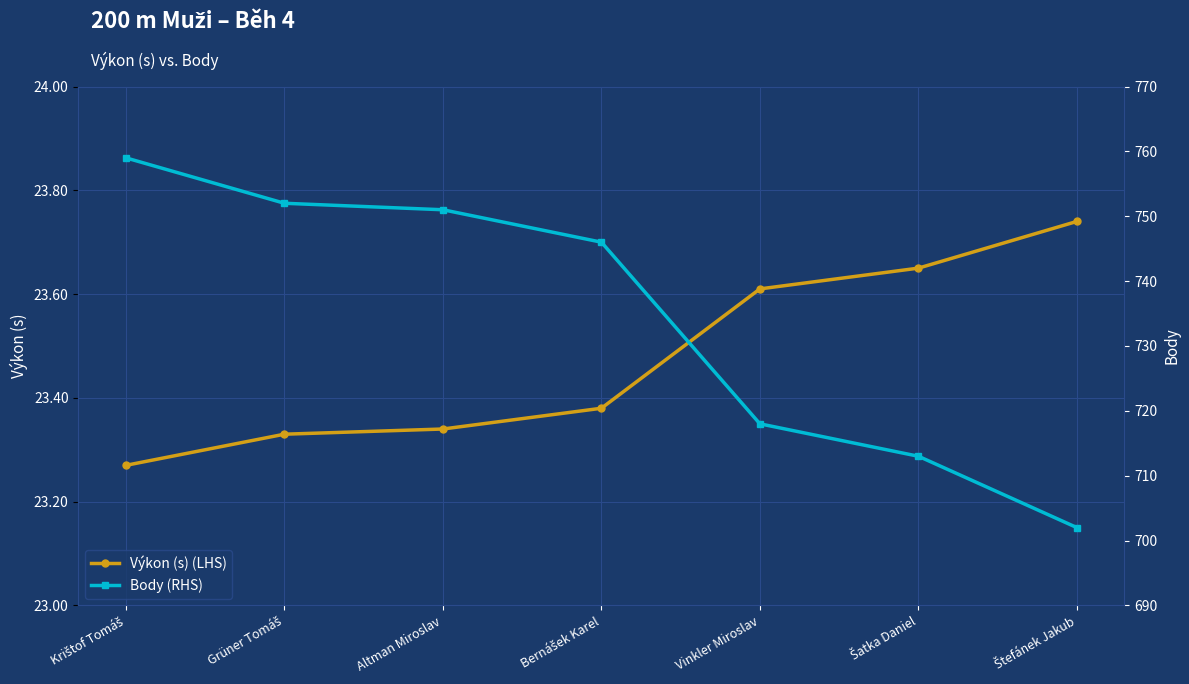

True or false: Výkon (s) (LHS) has more than 1 interior local peaks.

False